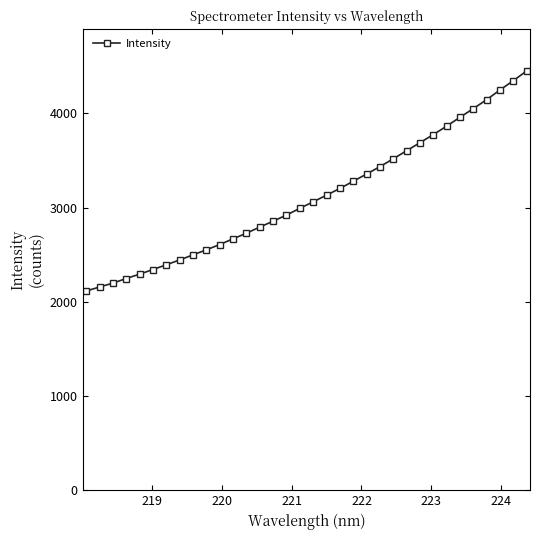

What is the value of the 1st point from the left?

2115.1